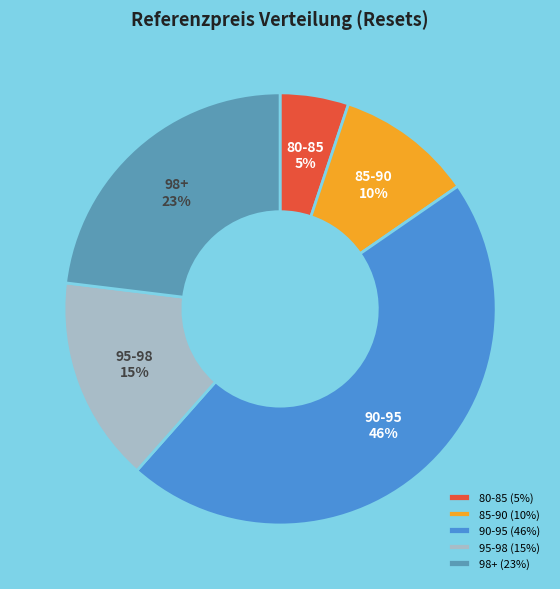

Rank the categories by value from highest to lowest.

90-95 (46%), 98+ (23%), 95-98 (15%), 85-90 (10%), 80-85 (5%)